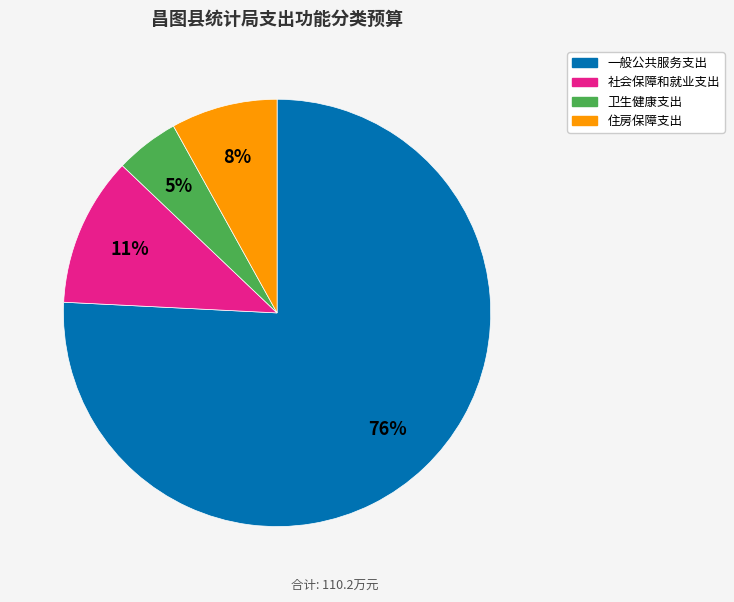

What percentage is the 住房保障支出 slice, to the nearest percent?

8%